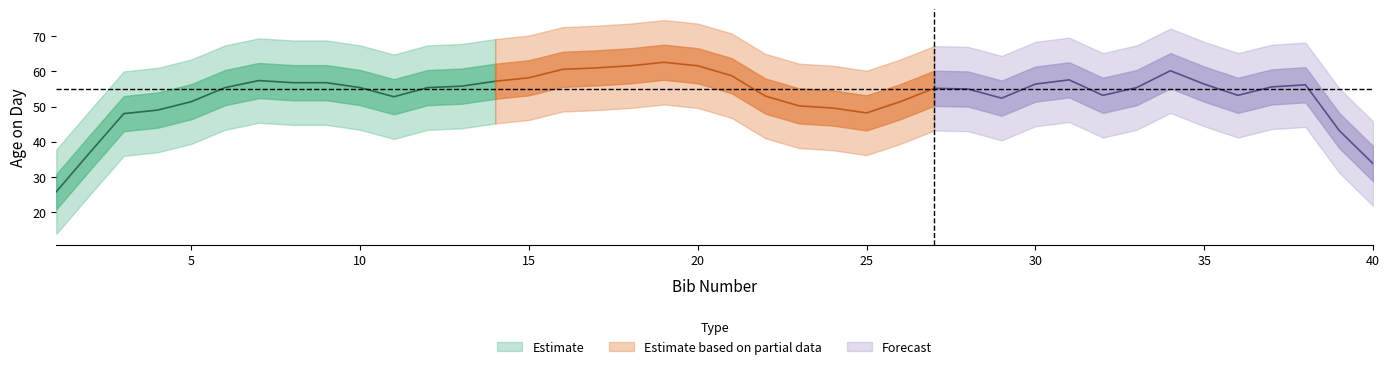

Is it true that the value at 26 is 94?

False